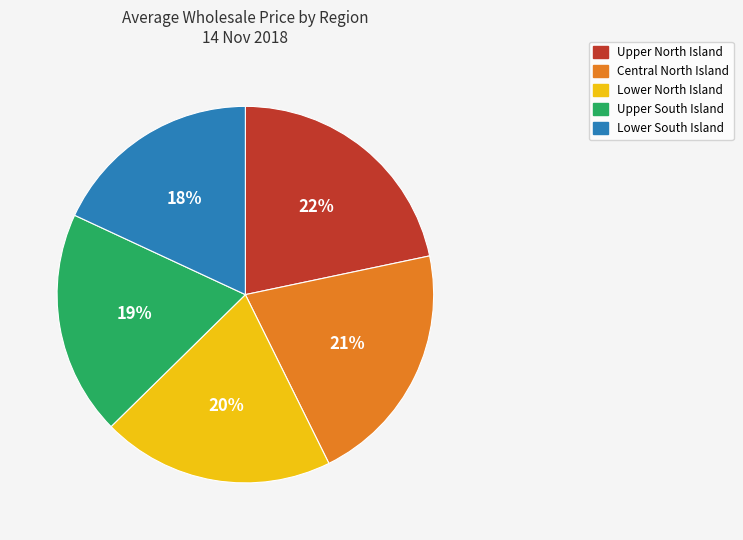

How many slices are in this pie chart?

5